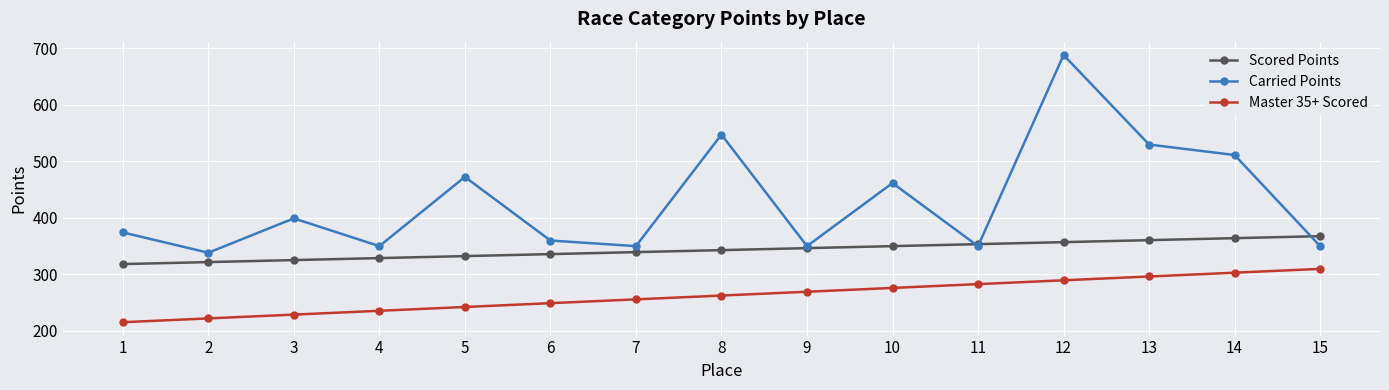

At 4, list the series in order from largest to smallest.

Carried Points, Scored Points, Master 35+ Scored